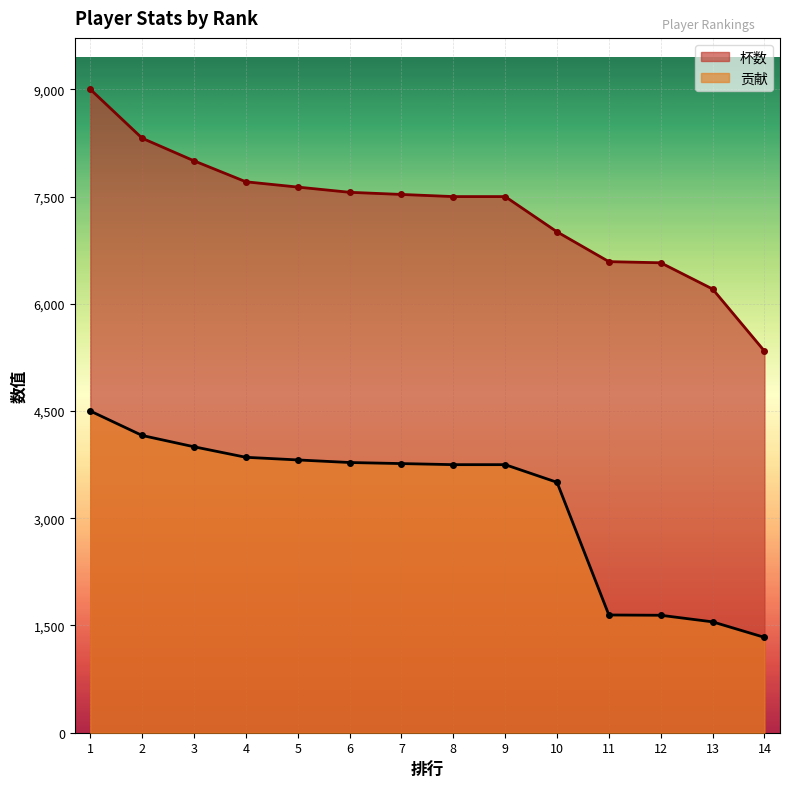

True or false: 贡献 and 杯数 intersect in this chart.

False